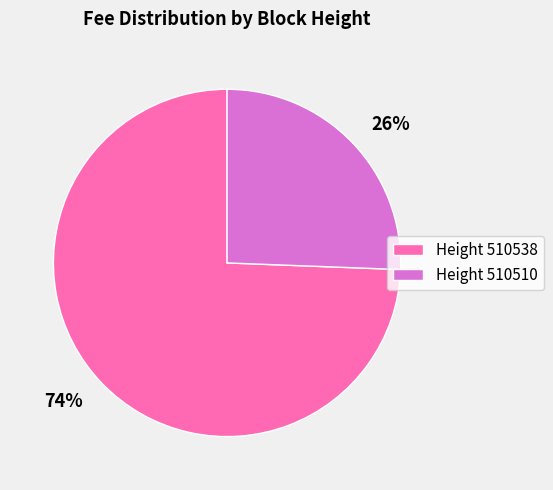

The 26% slice represents 15% of the pie. True or false?

False